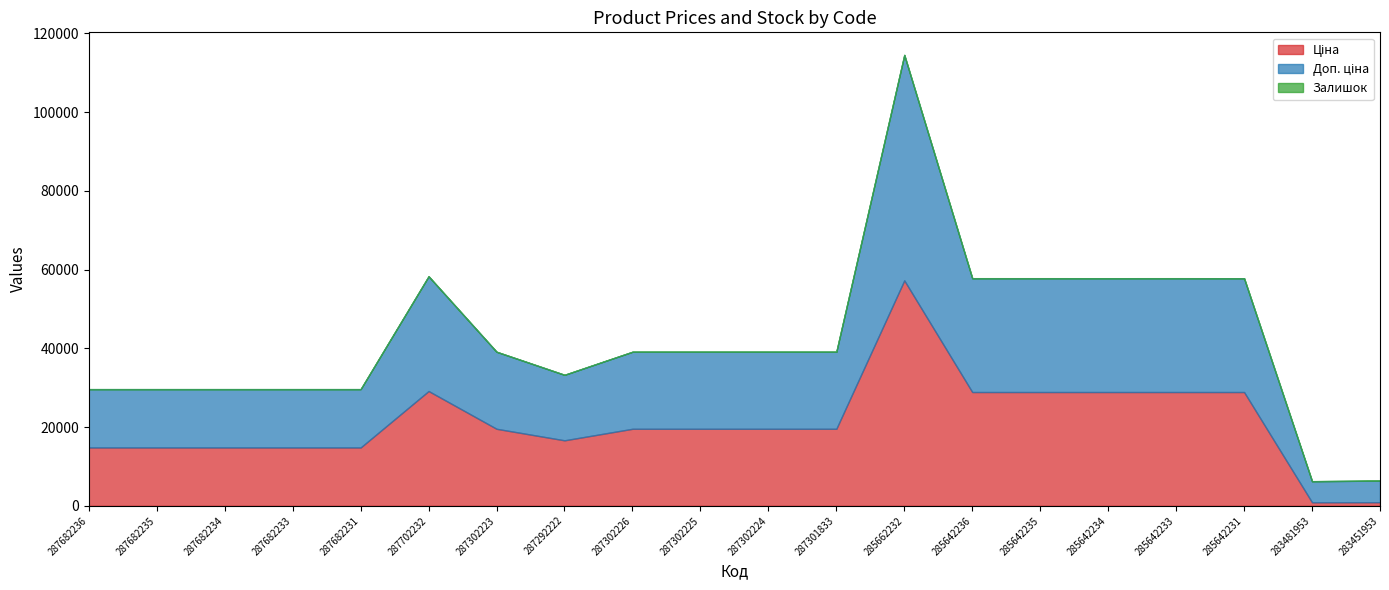

At which category is the sum across all series the highest?

285662232